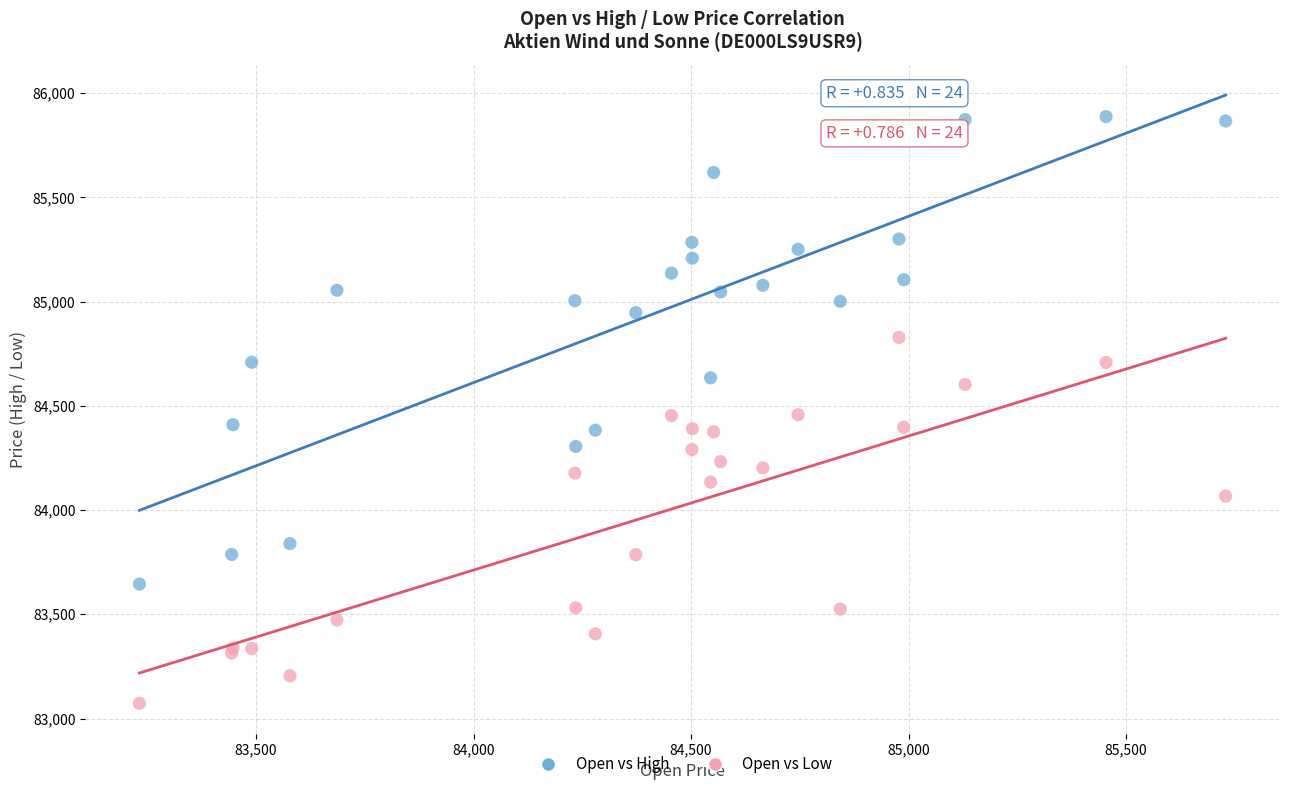

What are all the series names shown in the legend?

Open vs High, Open vs Low